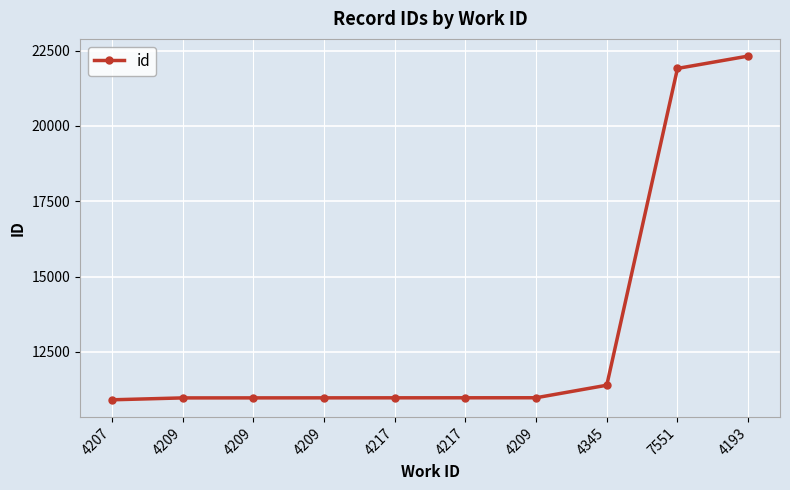

What is the maximum value shown in the chart?

22319